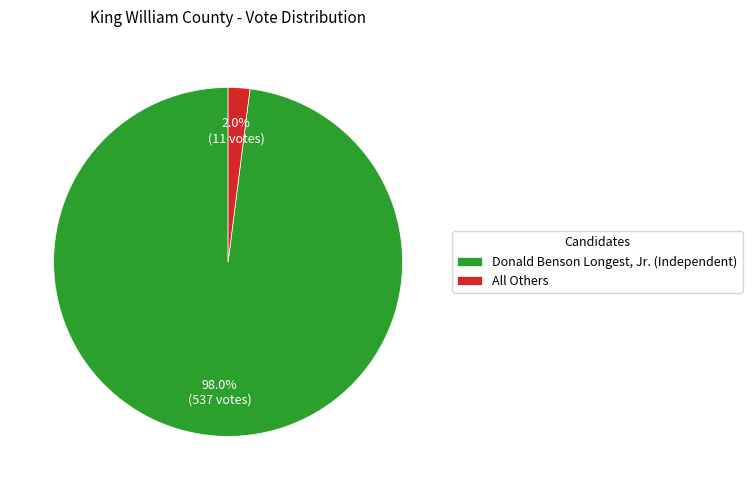

Which has a higher value, Donald Benson Longest, Jr. (Independent) or All Others?

Donald Benson Longest, Jr. (Independent)